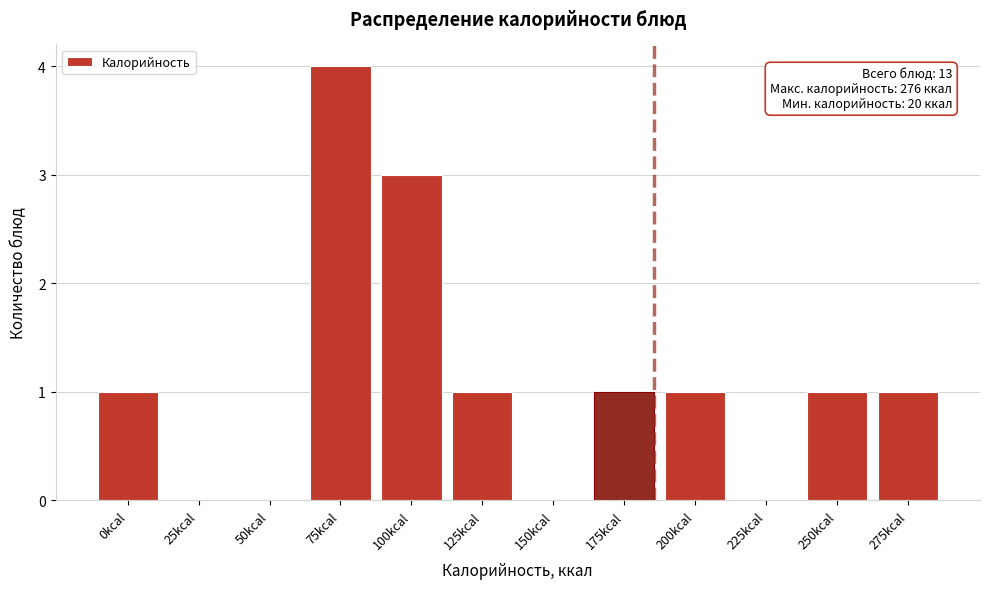

Reading left to right, transcribe all the data shown in this chart.

0kcal=1	25kcal=0	50kcal=0	75kcal=4	100kcal=3	125kcal=1	150kcal=0	175kcal=1	200kcal=1	225kcal=0	250kcal=1	275kcal=1